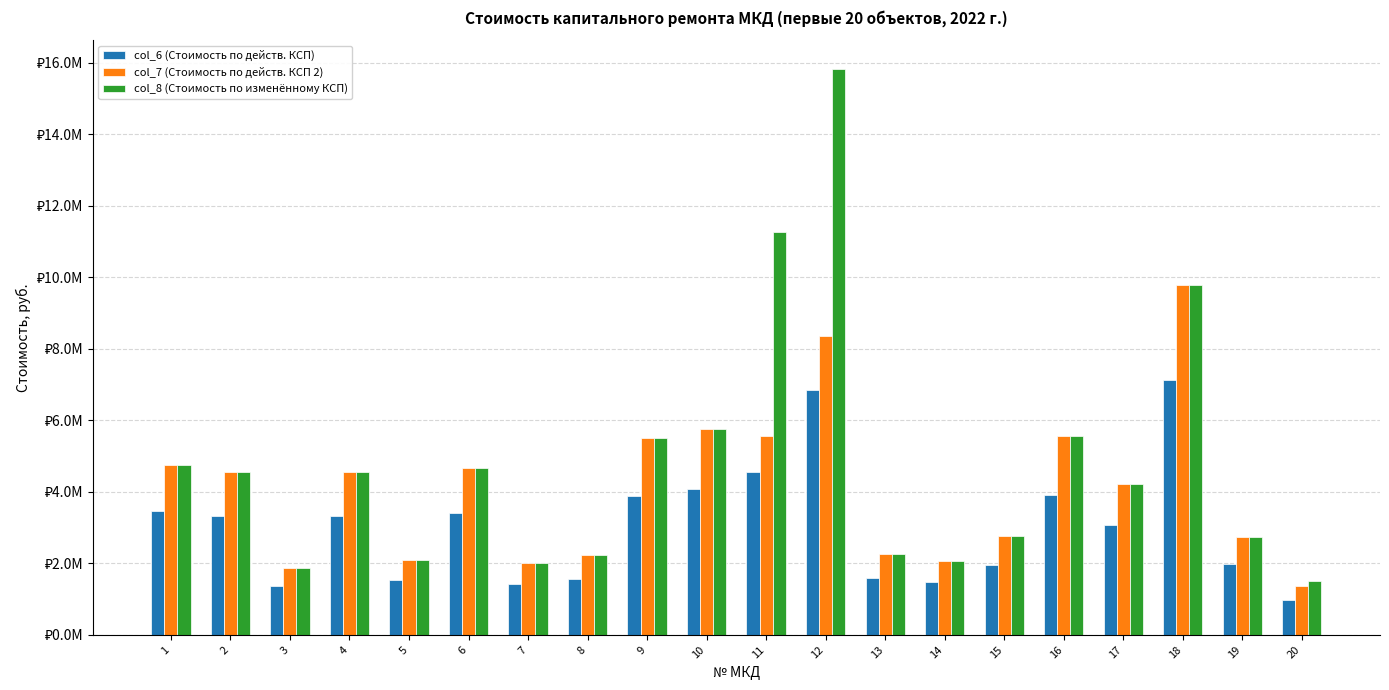

What is the value of the col_8 (Стоимость по изменённому КСП) bar at the 1st from the left?

4762688.6